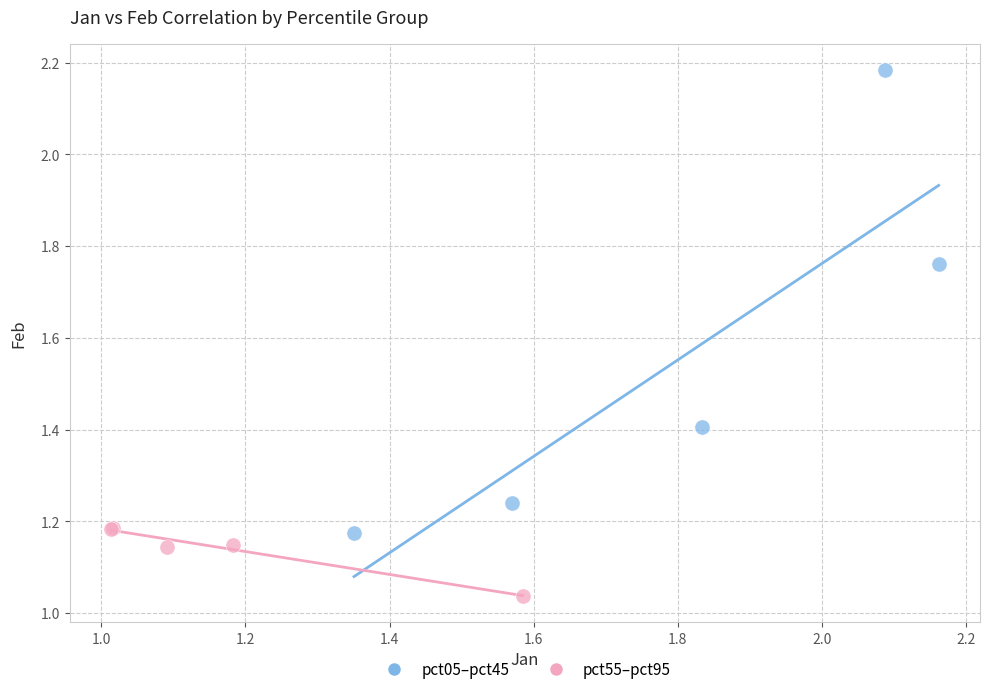

Which series has the largest Y range (max minus min)?

pct05–pct45